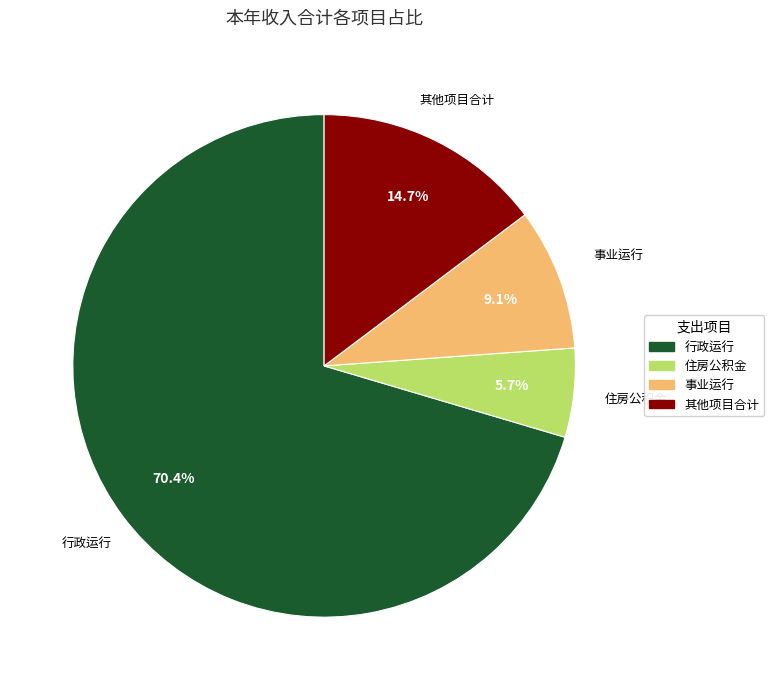

Does any single category account for the majority?

Yes